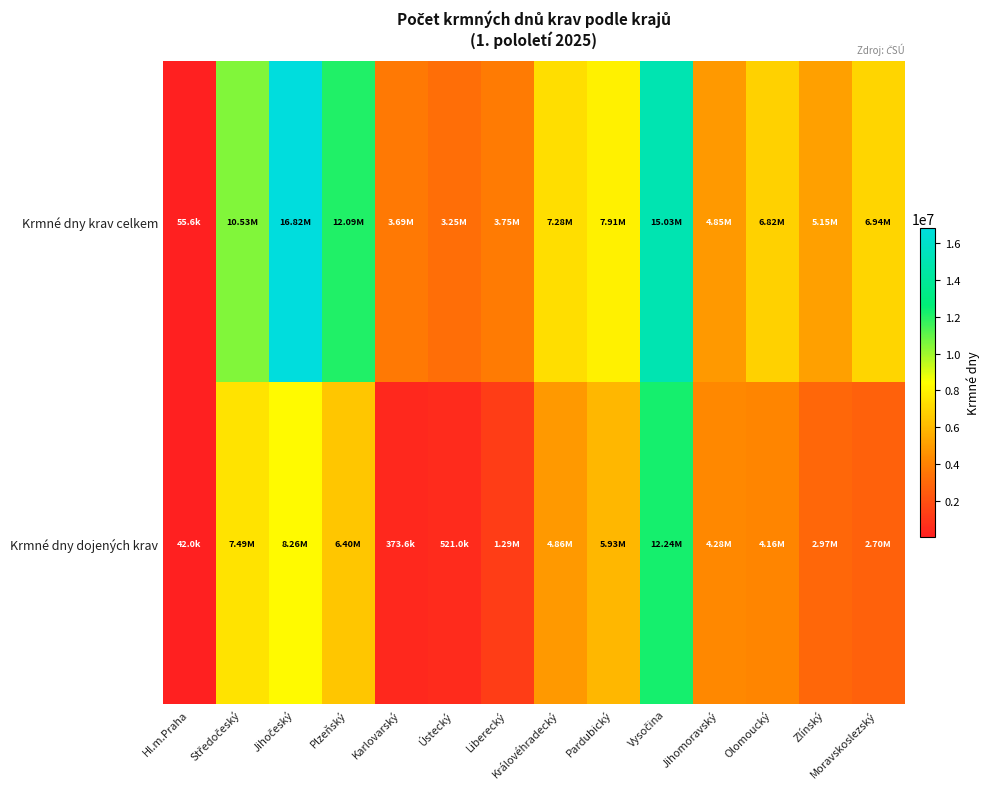

What is the total value across all series at Olomoucký?

10986256